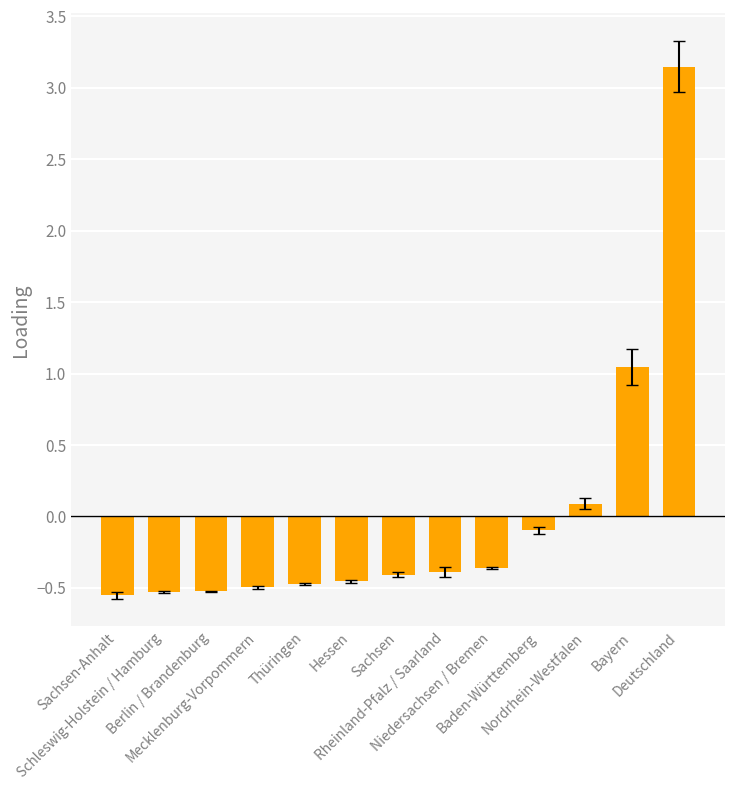

What is the label of the 12th bar from the right?

Schleswig-Holstein / Hamburg